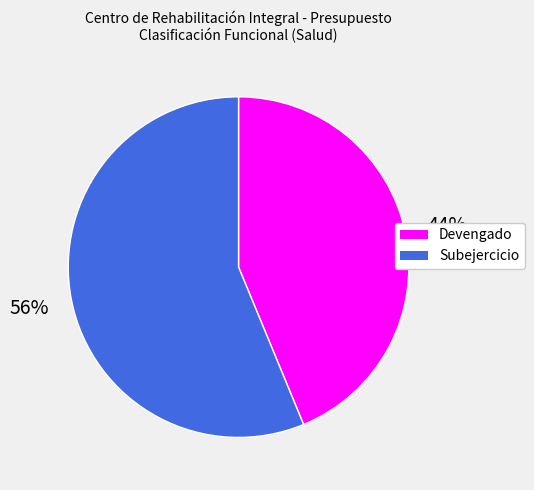

Which slice represents more than half of the pie?

Subejercicio